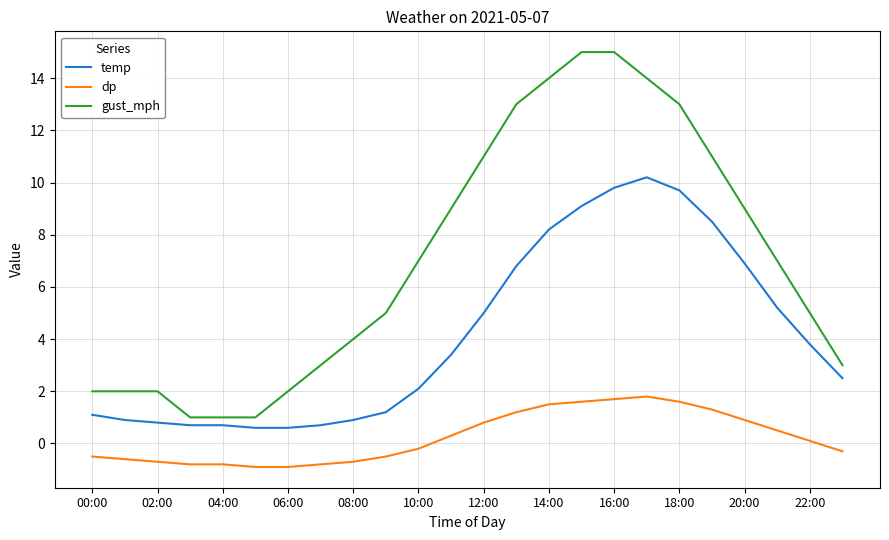

True or false: dp and temp intersect in this chart.

False